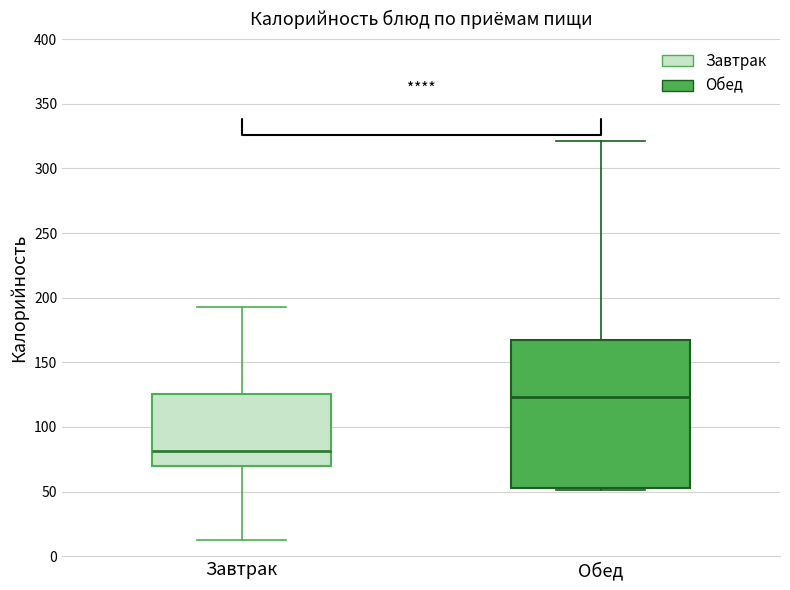

Which box has the highest median line?

Обед